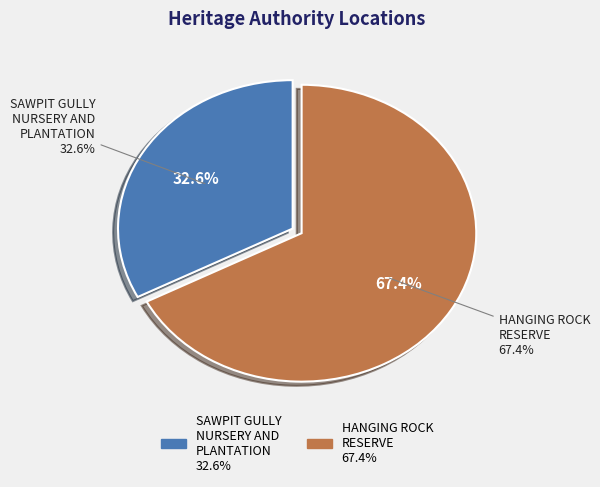

Is the sum of SAWPIT GULLY NURSERY AND PLANTATION and HANGING ROCK RESERVE greater than half?

Yes